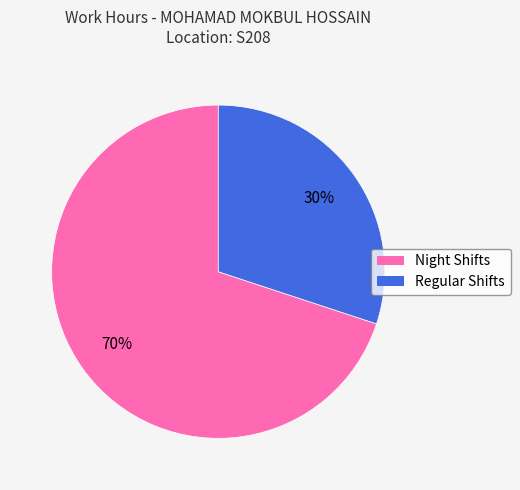

Is there a majority slice in this chart?

Yes